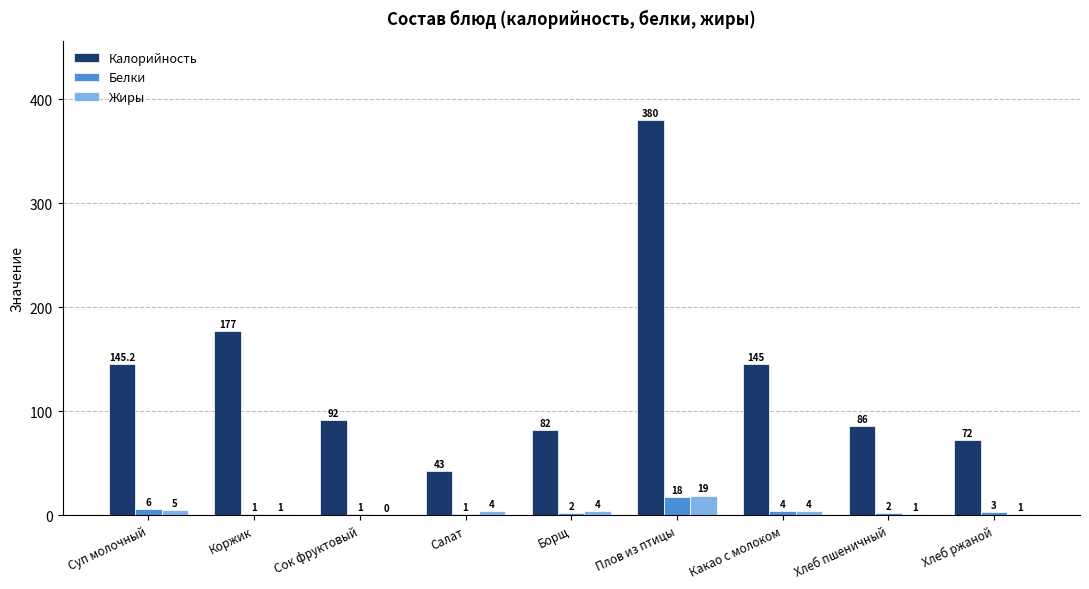

Reading left to right, transcribe all the data shown in this chart.

Калорийность: 145.2	177.0	92.0	43.0	82.0	380.0	145.0	86.0	72.0
Белки: 6.0	1.0	1.0	1.0	2.0	18.0	4.0	2.0	3.0
Жиры: 5.0	1.0	0.0	4.0	4.0	19.0	4.0	1.0	1.0